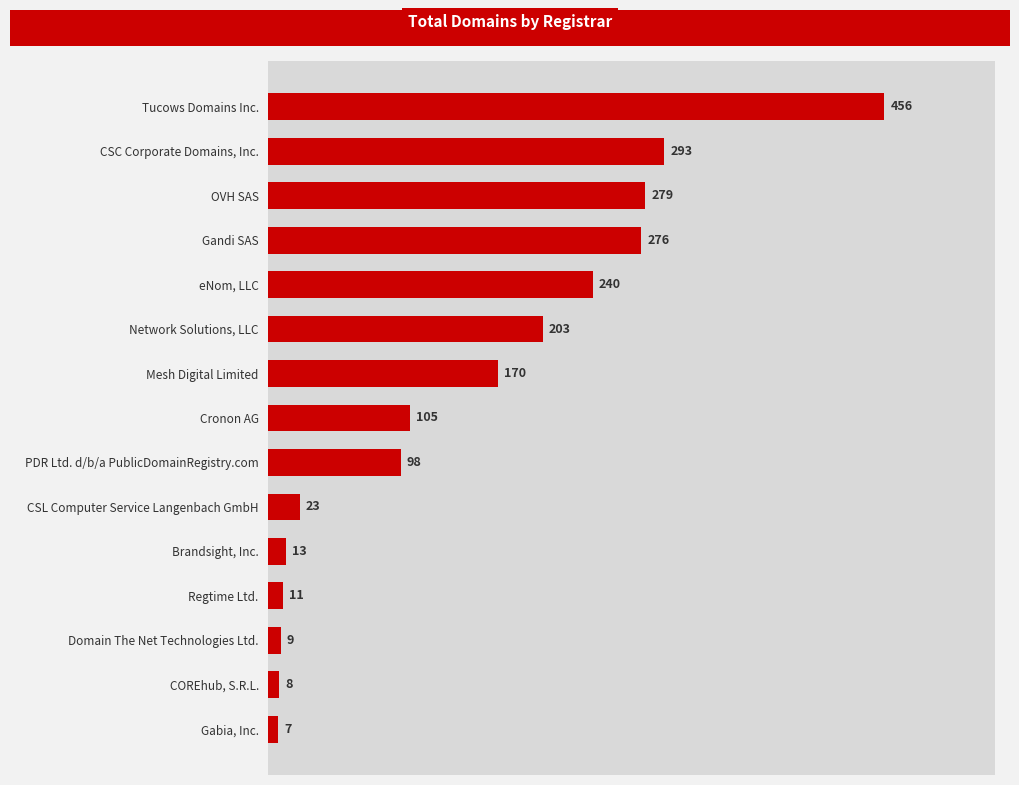

At which label is the value closest to 231?

eNom, LLC